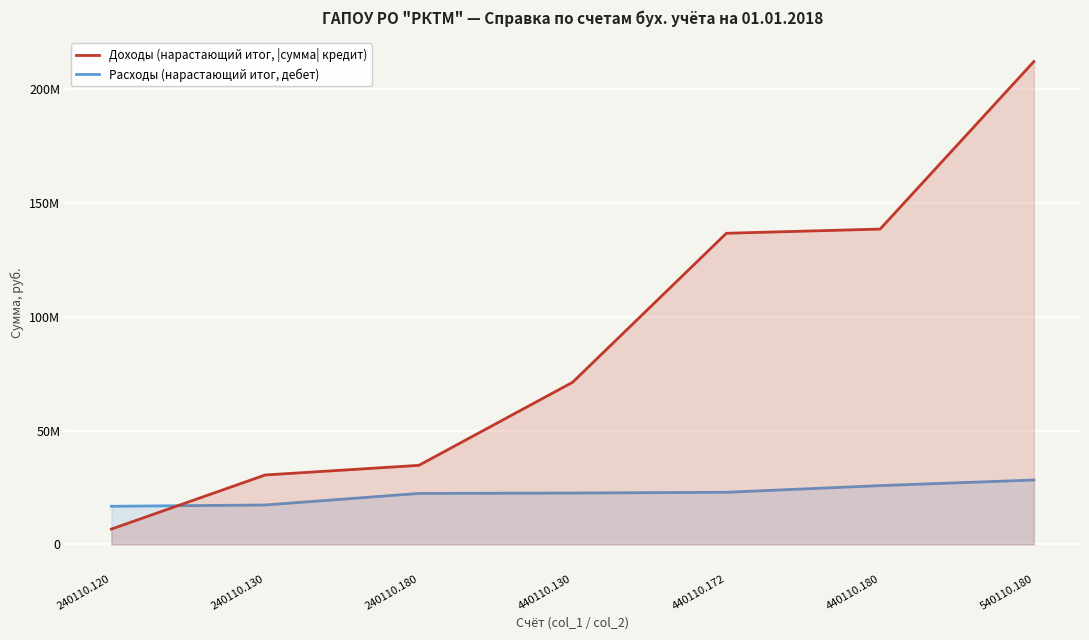

Rank the series at 240110.120 from highest to lowest value.

Расходы (нарастающий итог, дебет), Доходы (нарастающий итог, |сумма| кредит)